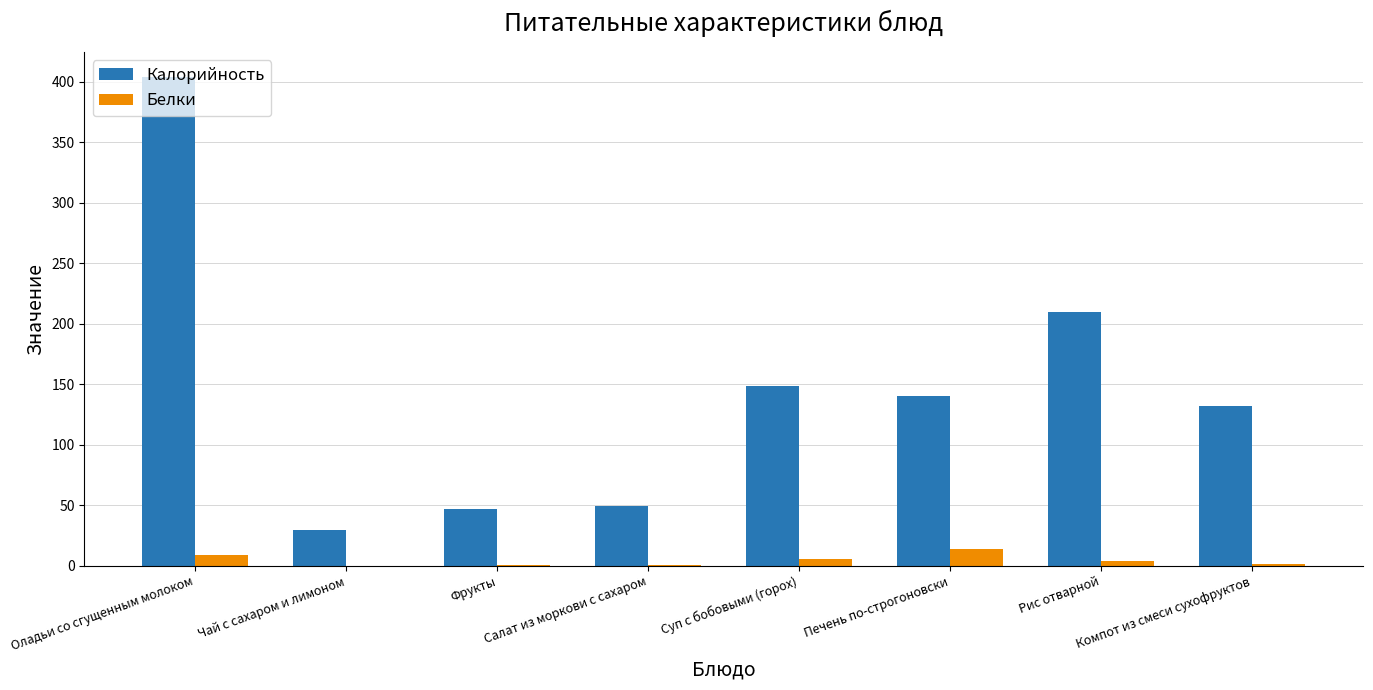

What is the maximum value shown in the chart?

404.1